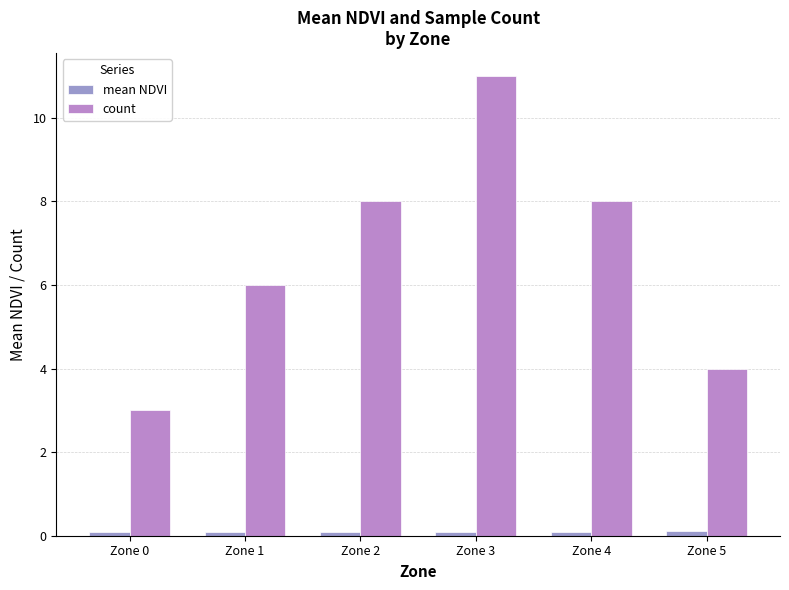

At how many categories does at least one series exceed 0?

6